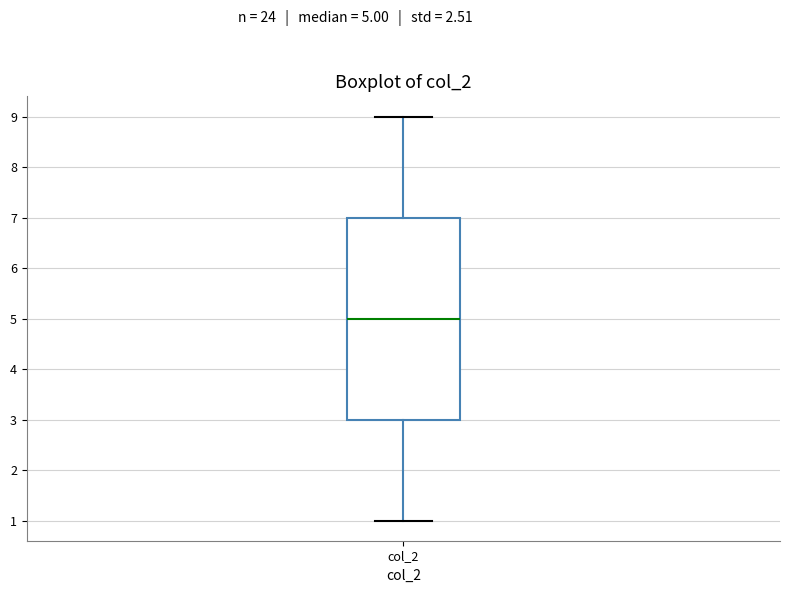

Transcribe this box plot: give where the median line is, the range the box spans, and where the two whiskers end, as read against the y-axis. The values are not printed on the chart, so give them approximately, as read against the axis.

median 5, box 3 to 7, whiskers 1 to 9